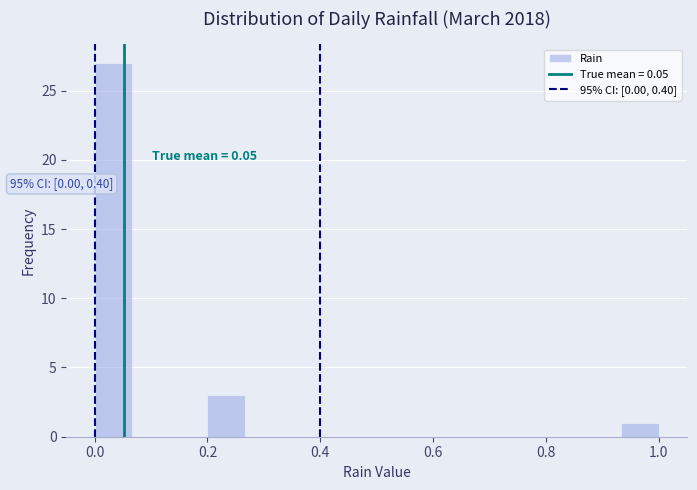

Read against the x-axis, roughly where is the centre of the tallest bar?

0.04